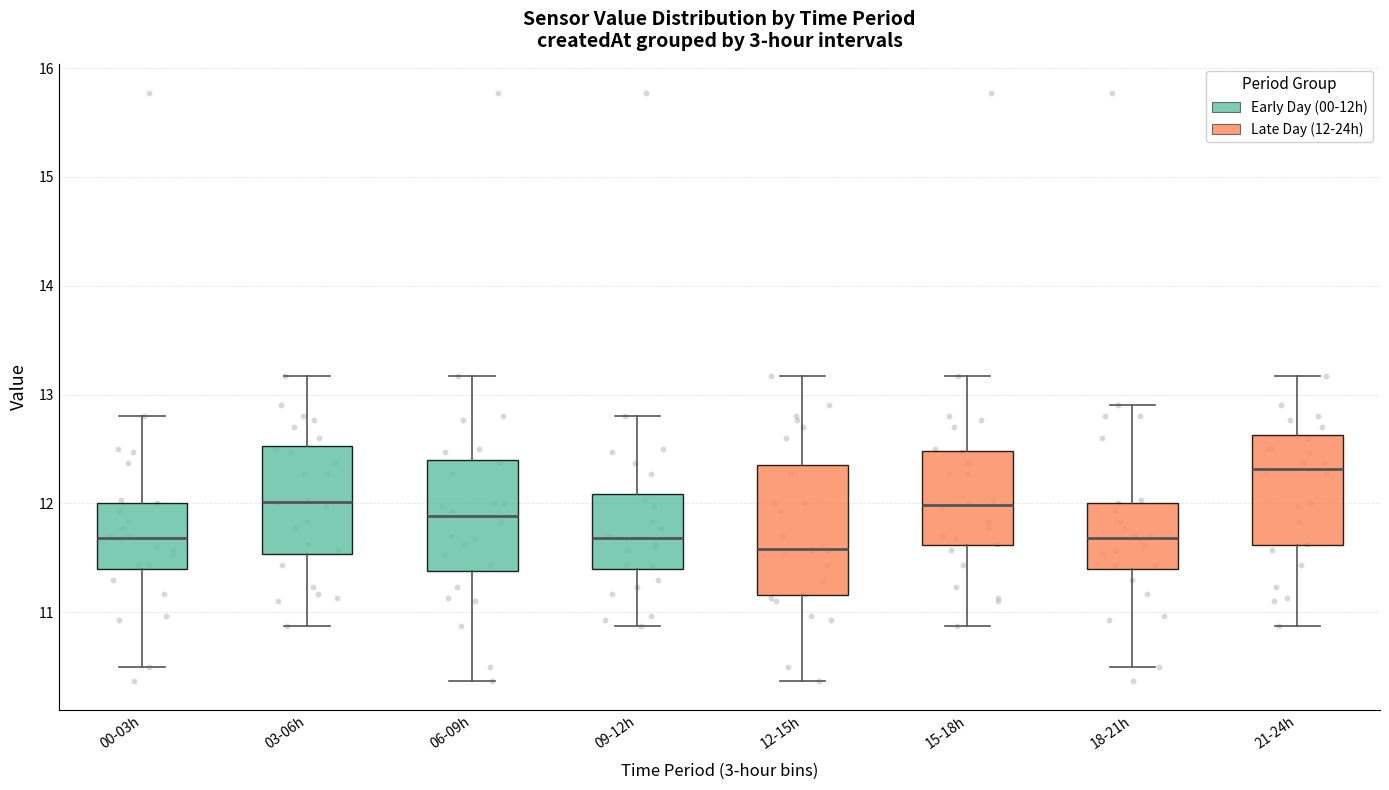

Reading left to right, transcribe this box plot: for each box, give where its median line is, the range the box spans, and where its two whiskers end, as read against the y-axis. The values are not printed on the chart, so give them approximately, as read against the axis.

00-03h: median 11.7, box 11.4 to 12.0, whiskers 10.5 to 12.8
03-06h: median 12.0, box 11.5 to 12.5, whiskers 10.9 to 13.2
06-09h: median 11.9, box 11.4 to 12.4, whiskers 10.4 to 13.2
09-12h: median 11.7, box 11.4 to 12.1, whiskers 10.9 to 12.8
12-15h: median 11.6, box 11.2 to 12.4, whiskers 10.4 to 13.2
15-18h: median 12.0, box 11.6 to 12.5, whiskers 10.9 to 13.2
18-21h: median 11.7, box 11.4 to 12.0, whiskers 10.5 to 12.9
21-24h: median 12.3, box 11.6 to 12.6, whiskers 10.9 to 13.2